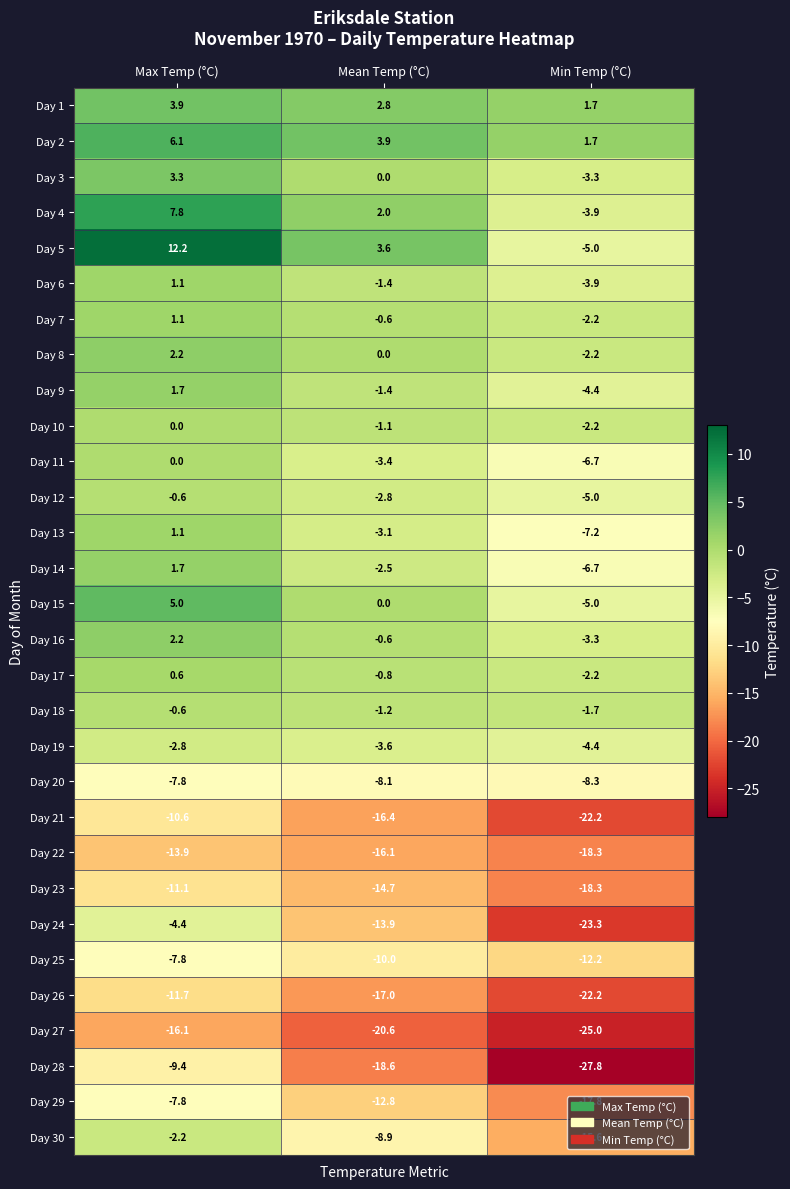

What is the sum of the Day 13 values at Max Temp (°C) and Min Temp (°C)?

-6.1